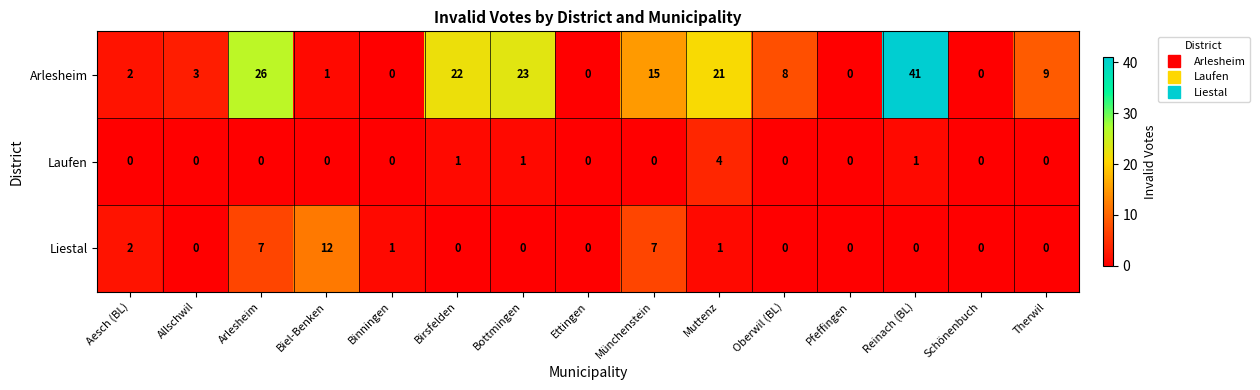

How many distinct data groups are displayed?

3